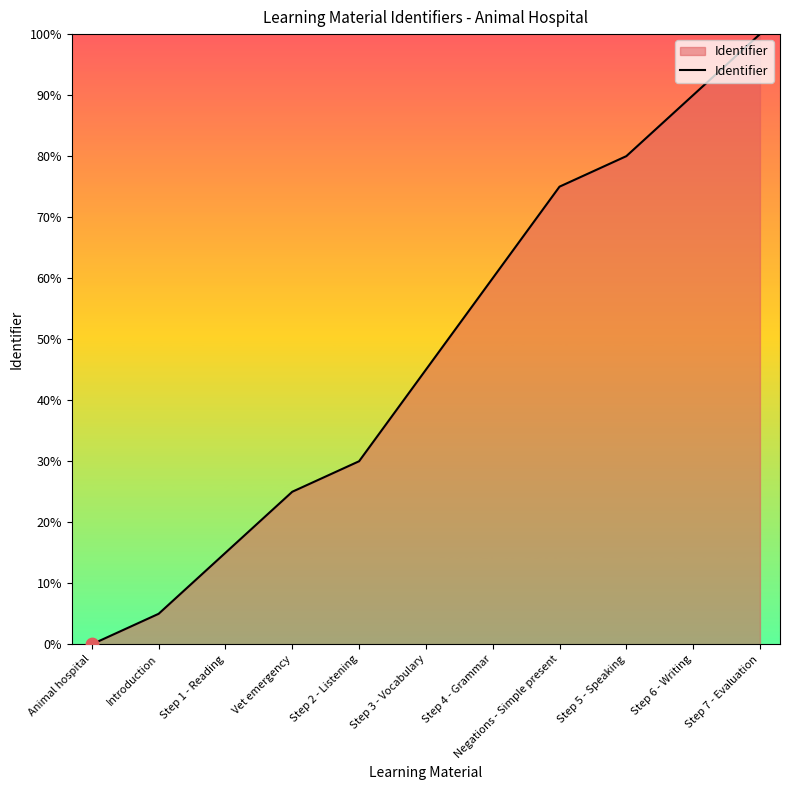

Between Vet emergency and Step 2 - Listening, which is larger?

Step 2 - Listening